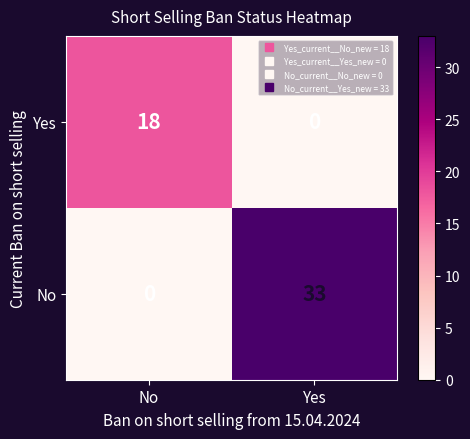

True or false: Yes has a value of 0 at Yes.

True